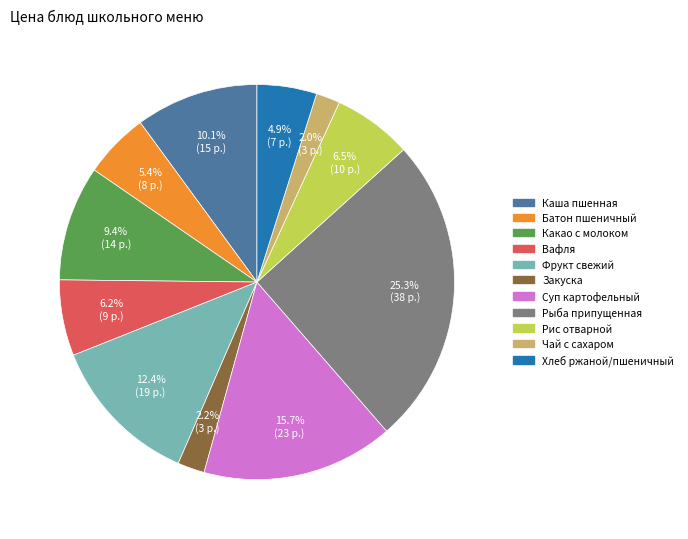

Does Какао с молоком account for over 50% of the chart?

No